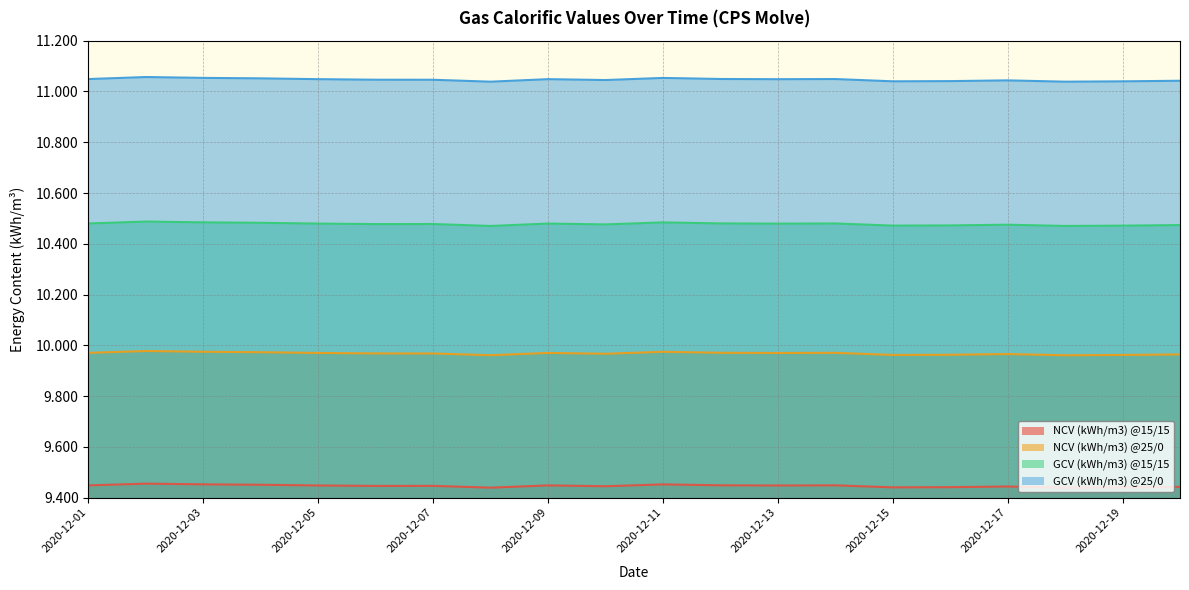

True or false: GCV (kWh/m3) @15/15 and NCV (kWh/m3) @25/0 cross at least once.

False